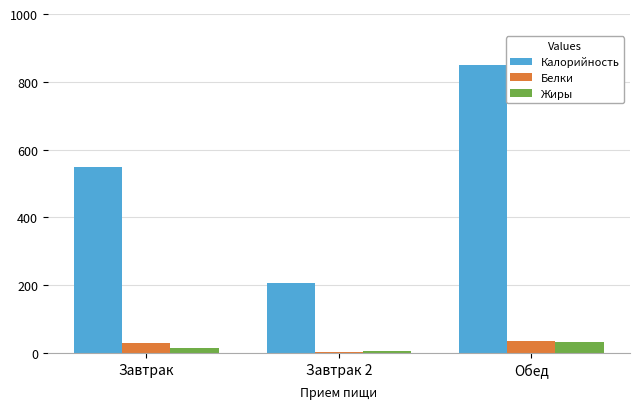

What are all the series names shown in the legend?

Калорийность, Белки, Жиры